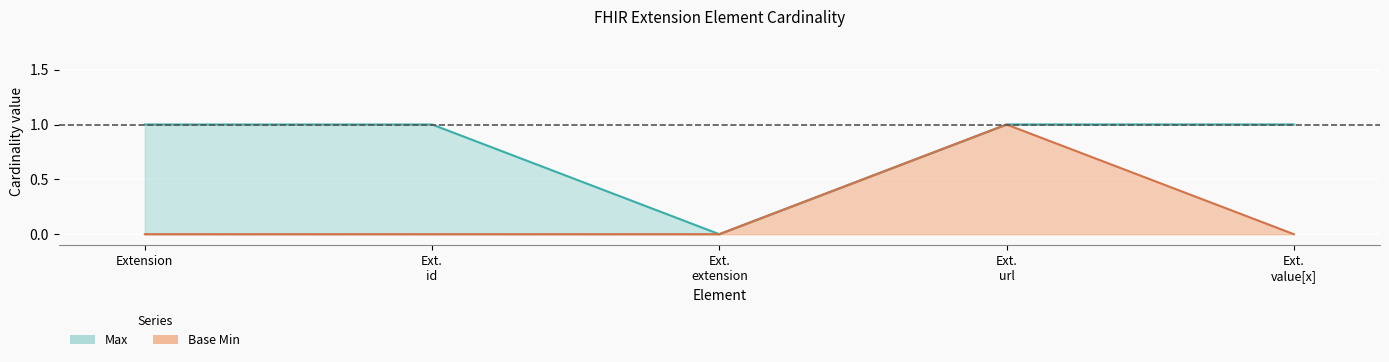

List the labels in order of Max value, largest first.

Extension, Ext. id, Ext. url, Ext. value[x], Ext. extension